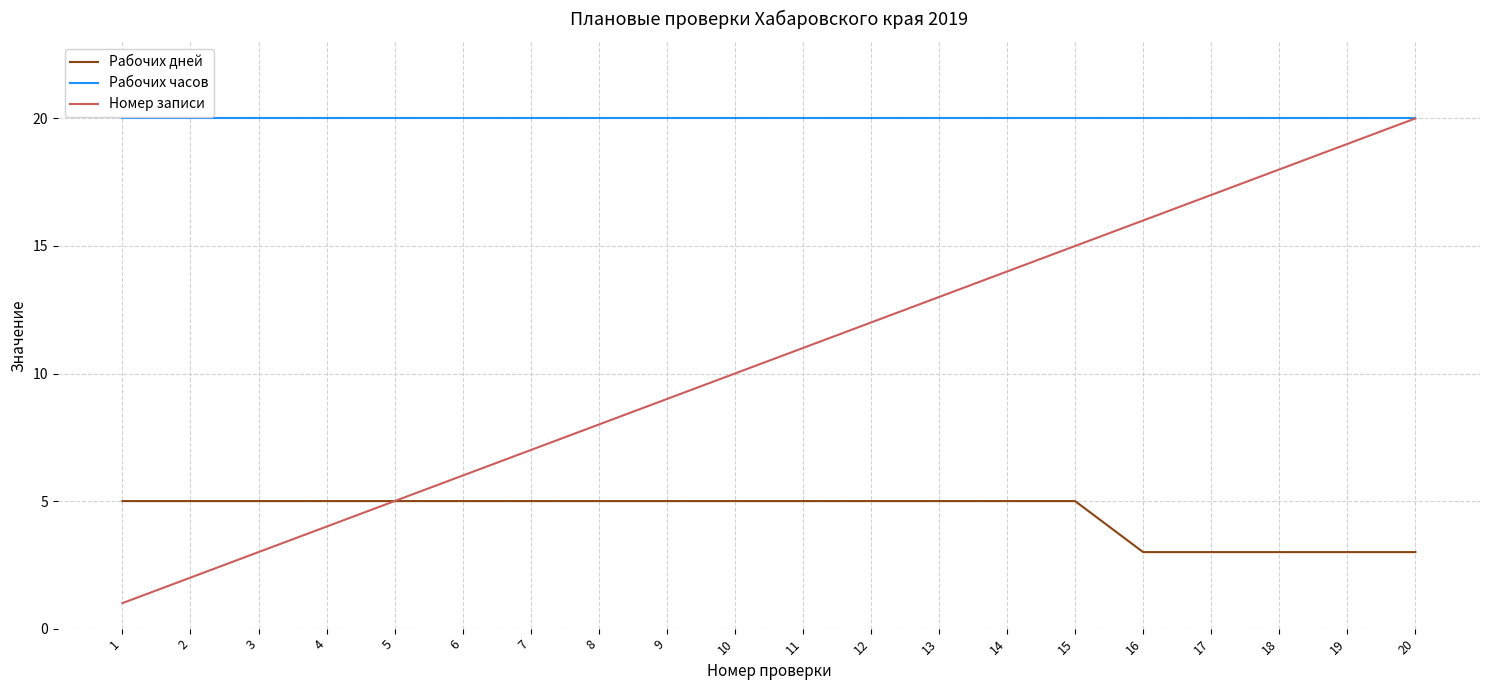

What is the approximate value of Рабочих часов at 9?

20